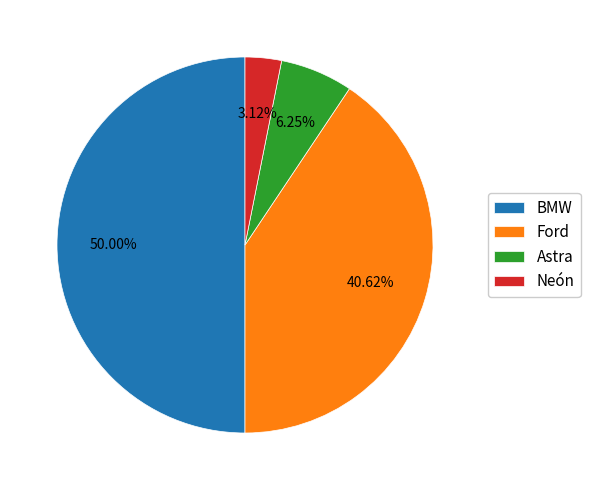

Do Astra and BMW together represent more than half of the pie?

Yes